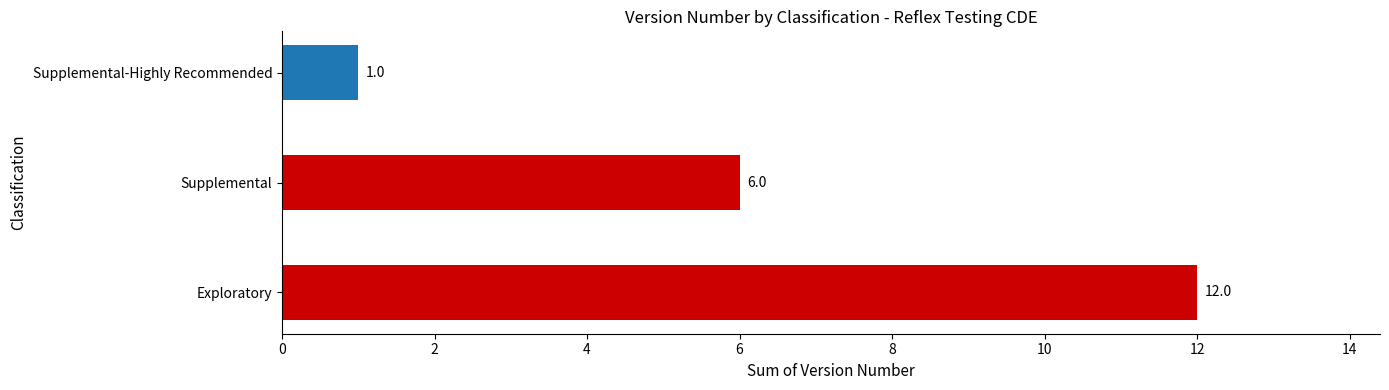

What is the sum of all values?

19